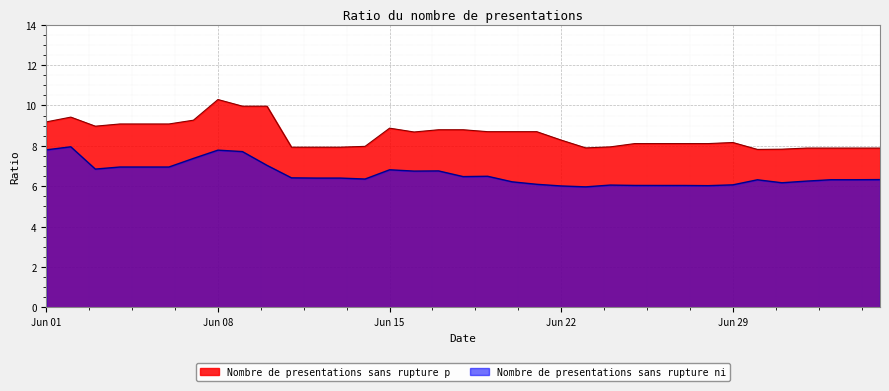

Does the chart display data point markers on the line(s)?

No